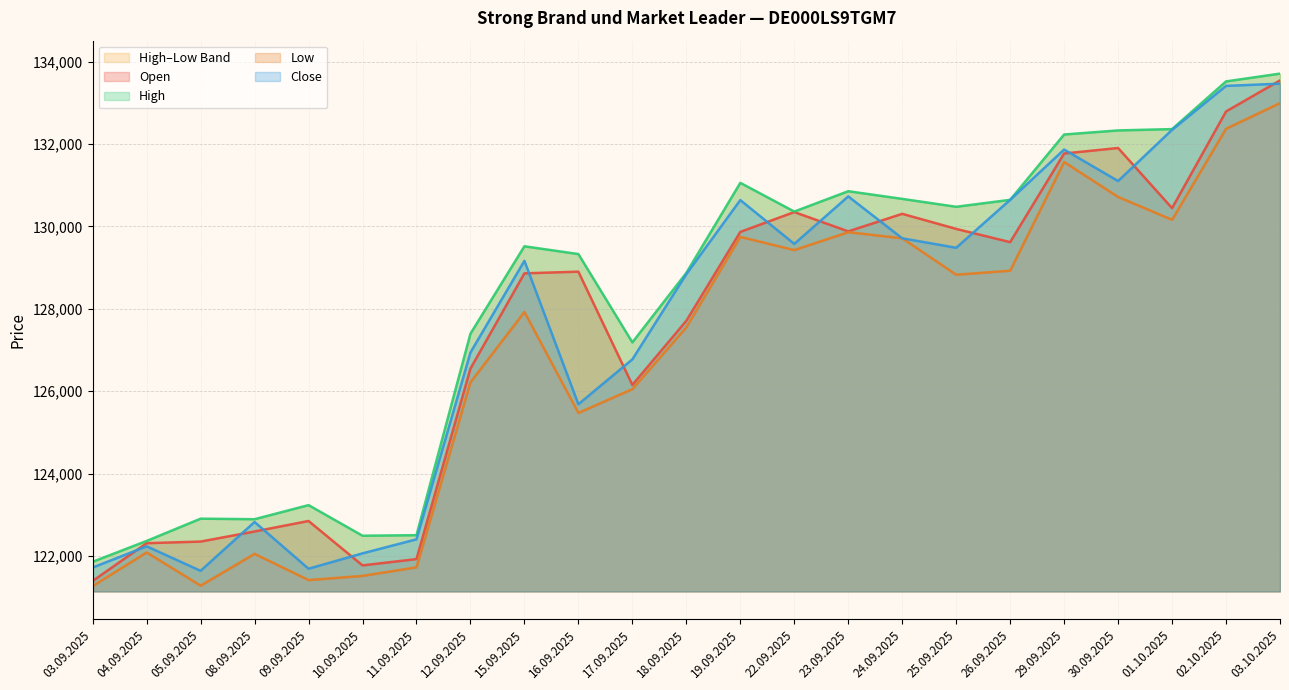

Where does the High series first go above 129517?

19.09.2025